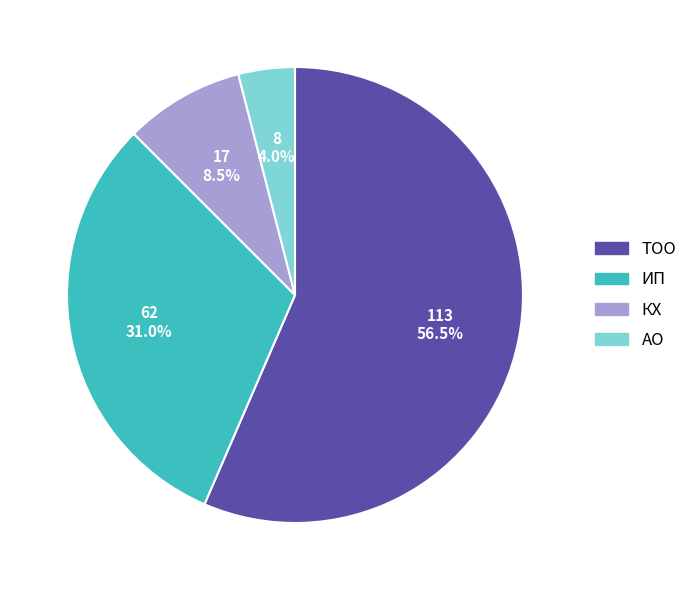

How many slices are in this pie chart?

4